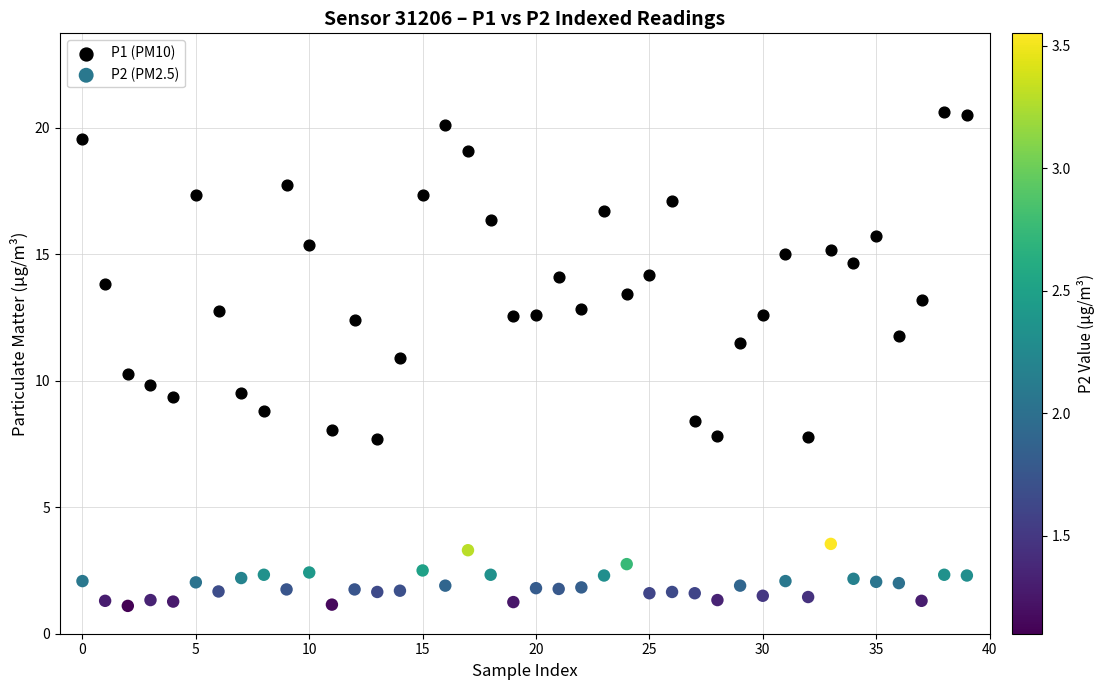

Which series contains the highest Y value?

P1 (PM10)